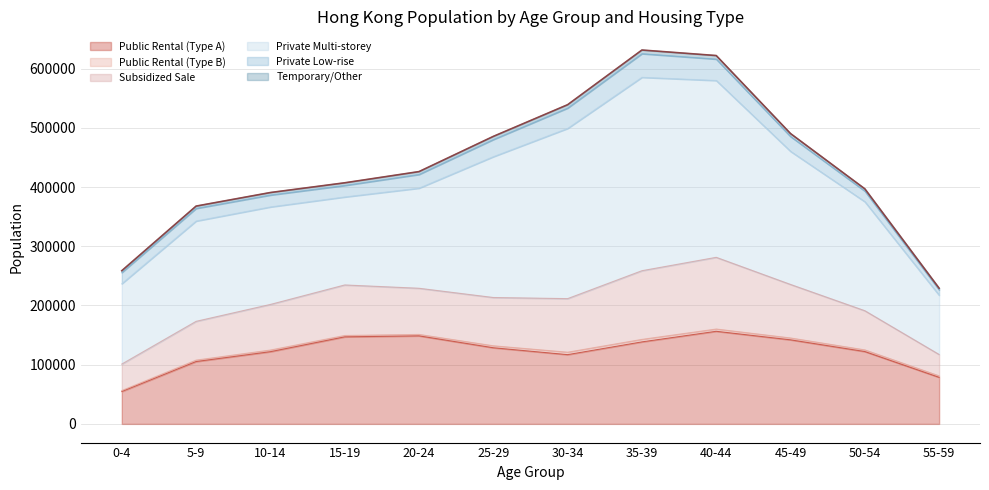

Which category has the highest value across all series?

35-39